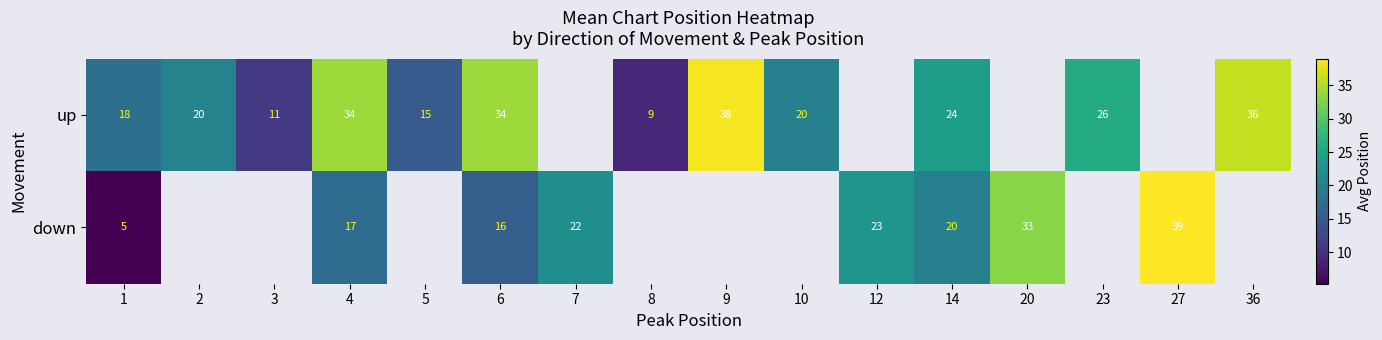

Is the value of down at 12 greater than the value of up at 2?

Yes